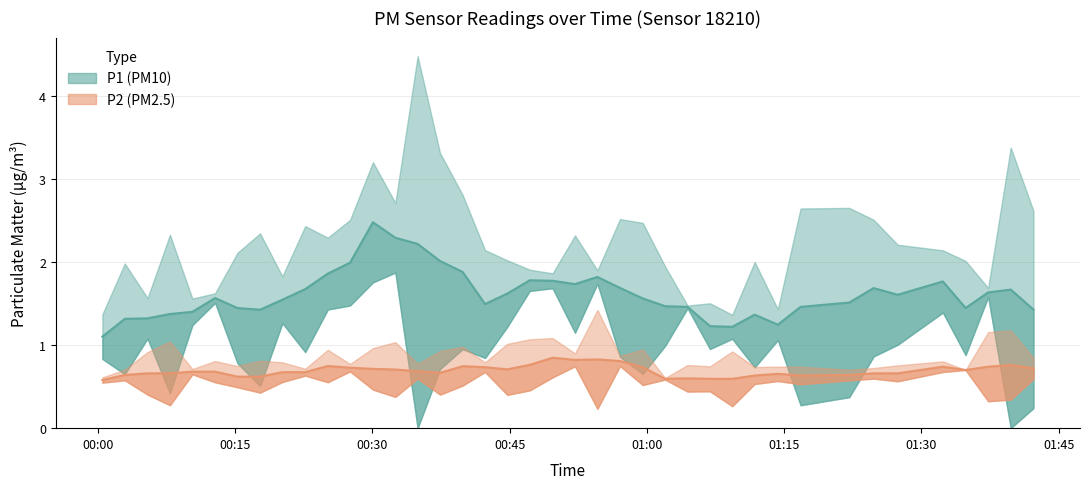

What is the total value across all series at 26?

2.0